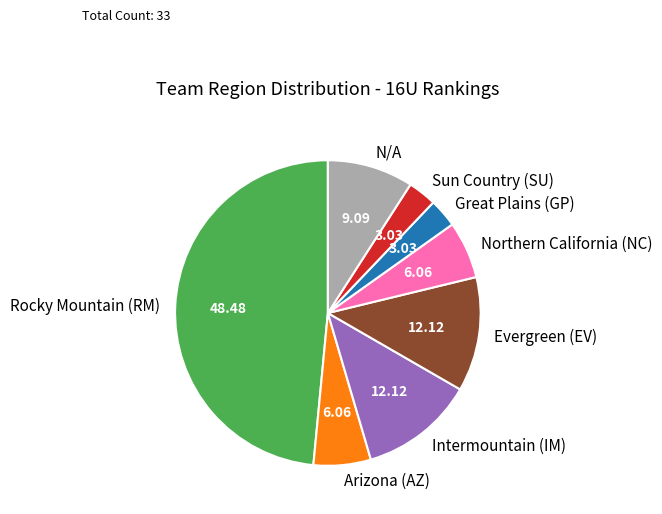

What is the ratio of the value at Rocky Mountain (RM) to the value at N/A?

5.3